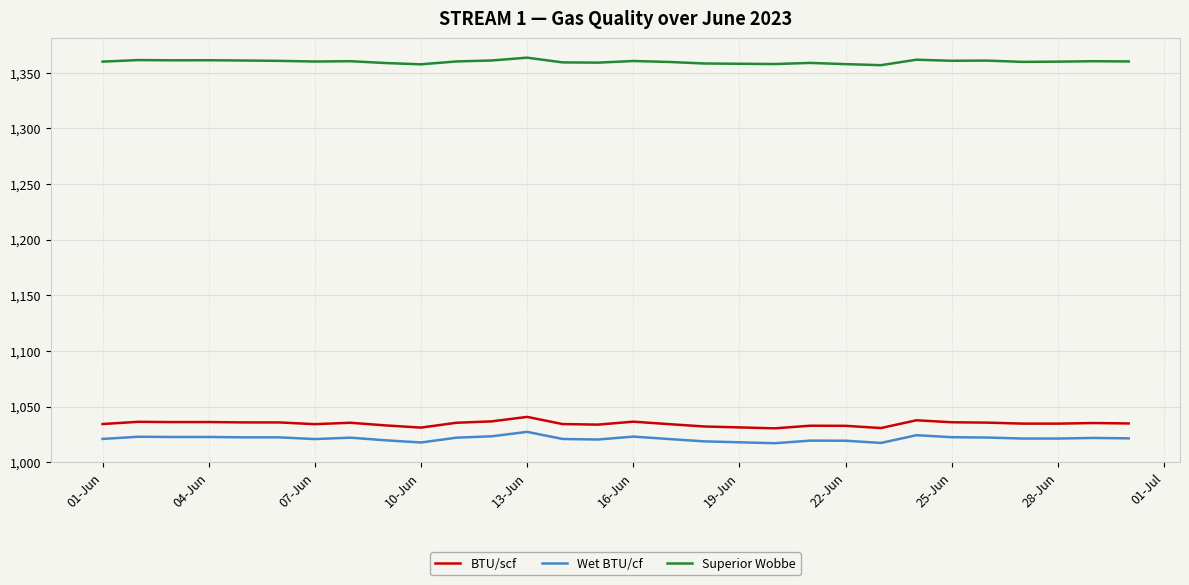

What is the lowest value of the BTU/scf series?

1030.4